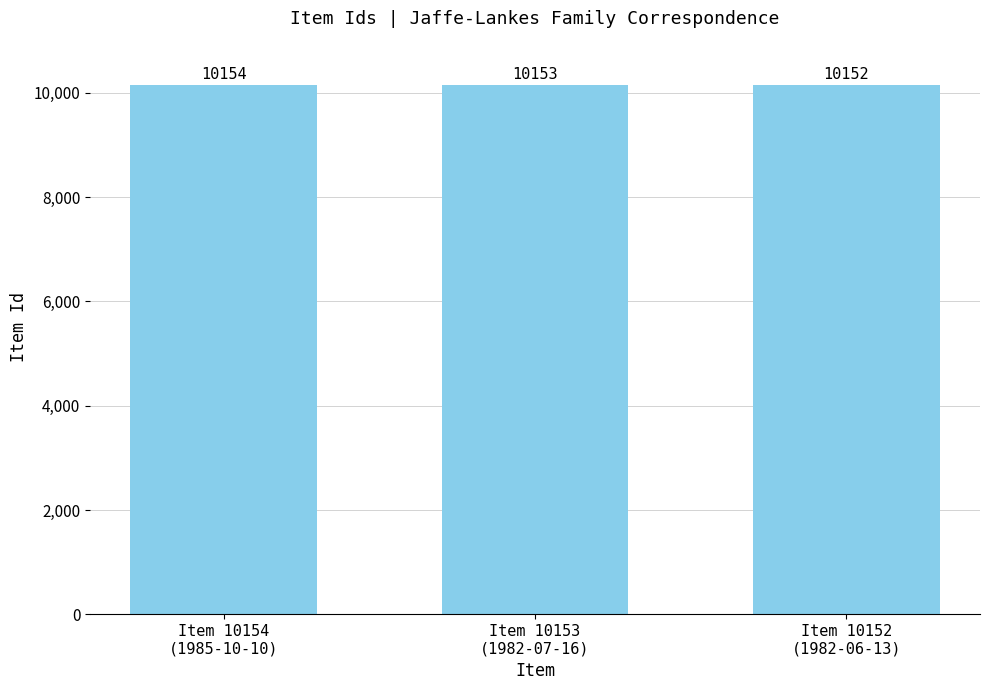

What is the sum of all values?

30459